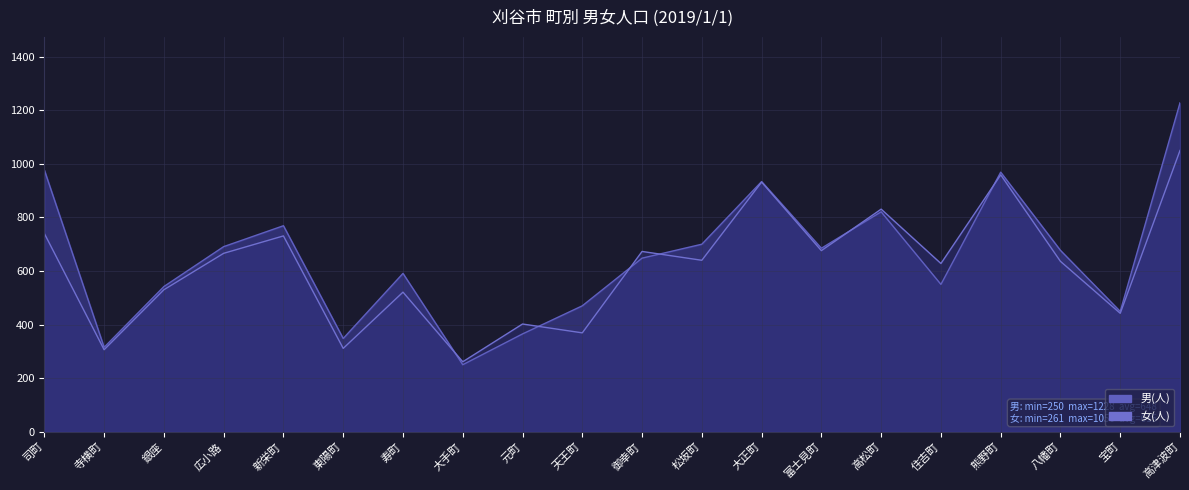

How many lines are shown in the chart?

2